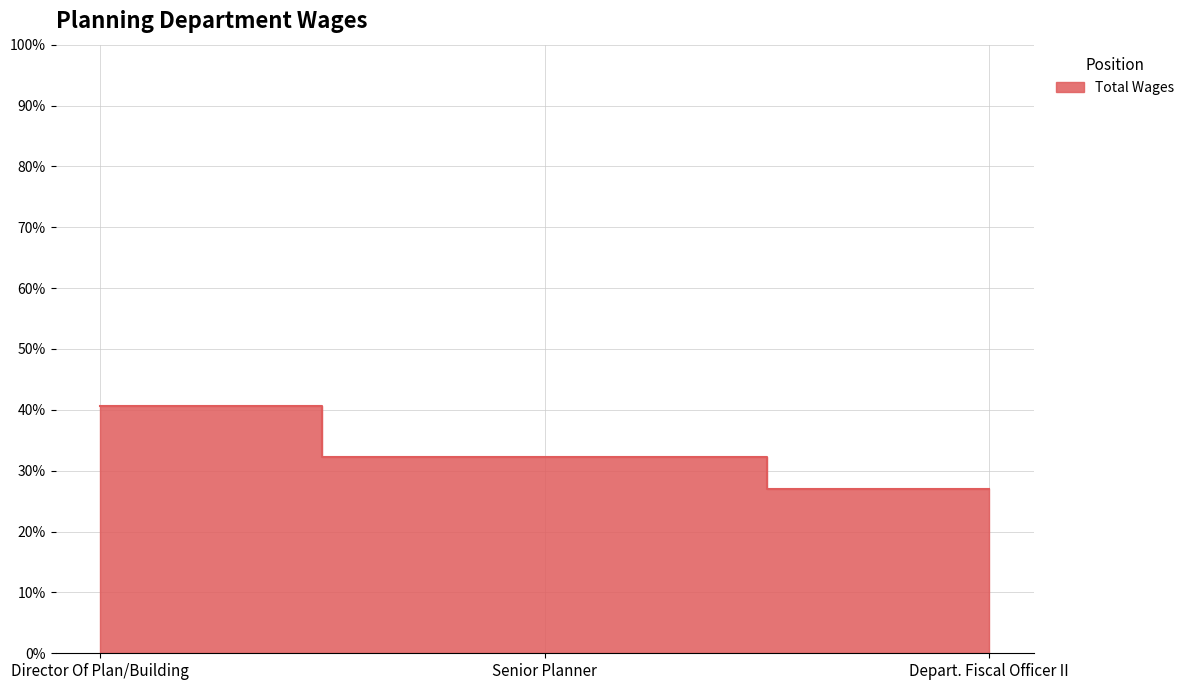

Is it true that the value at Director Of Plan/Building is 40.7?

True